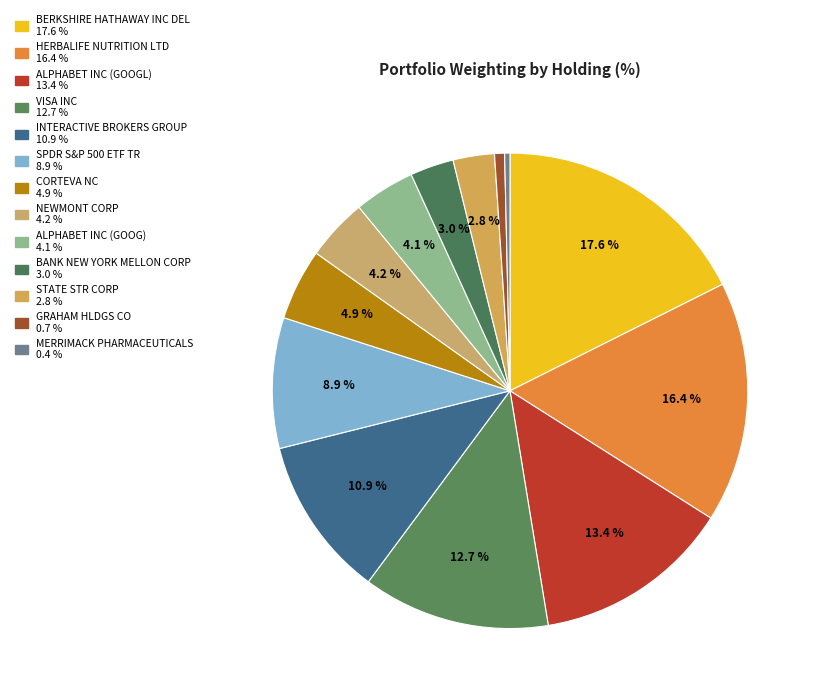

To the nearest percent, what is the combined percentage of GRAHAM HLDGS CO and VISA INC?

13%